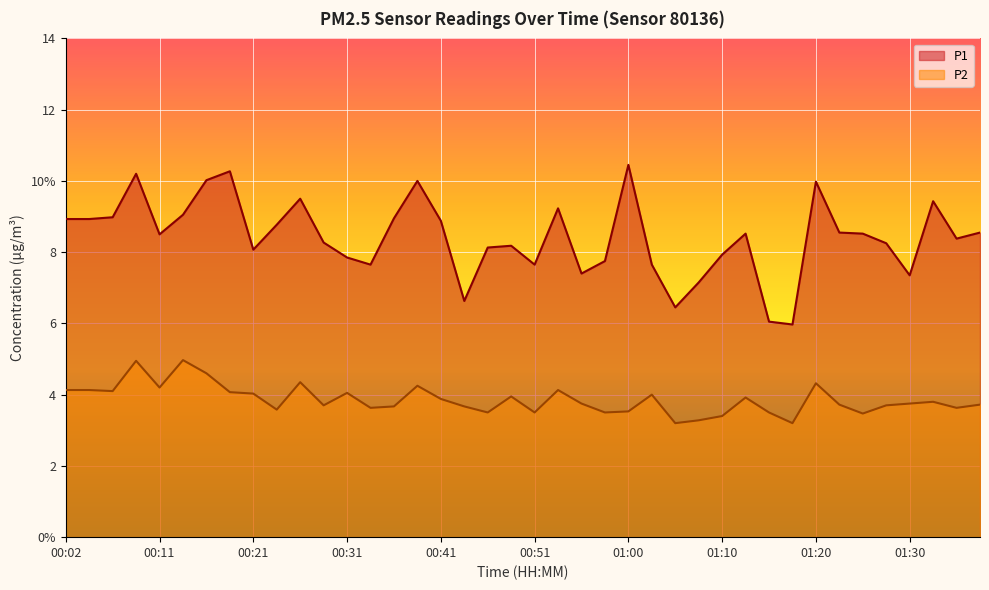

How many interior local peaks does the P2 series have?

11